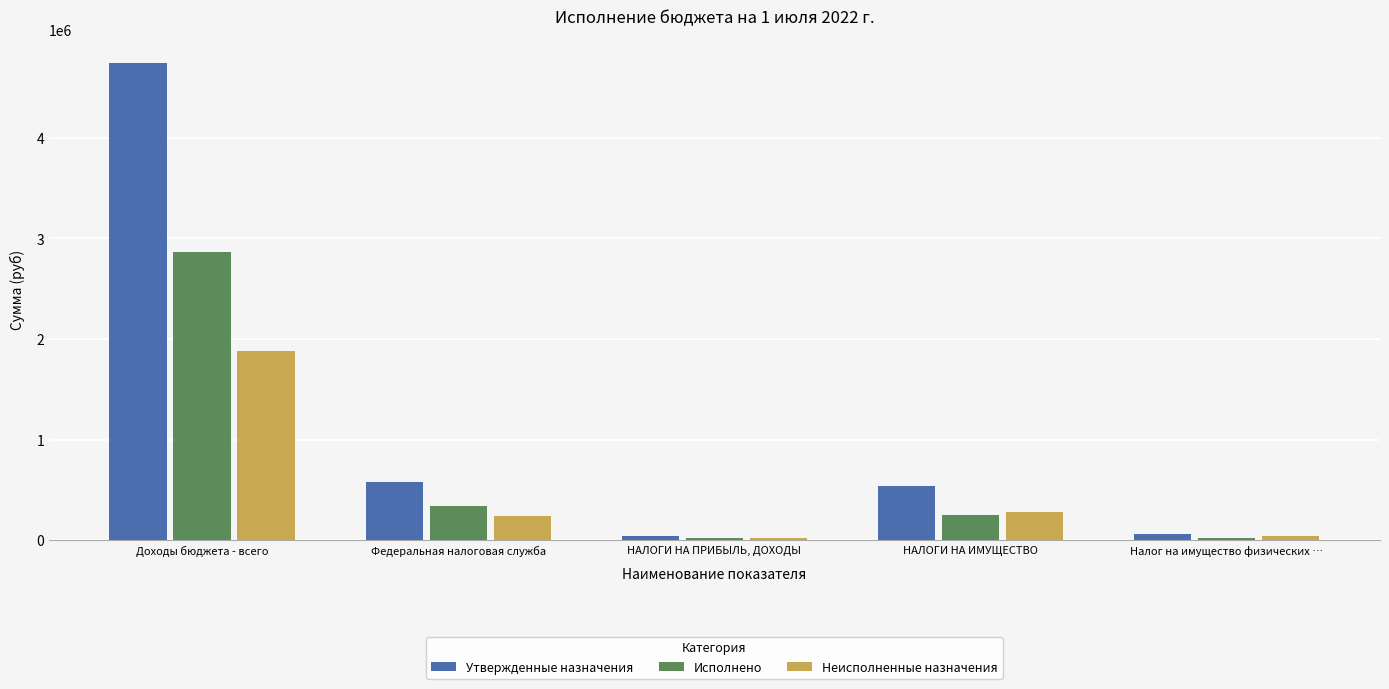

What are all the series names shown in the legend?

Утвержденные назначения, Исполнено, Неисполненные назначения